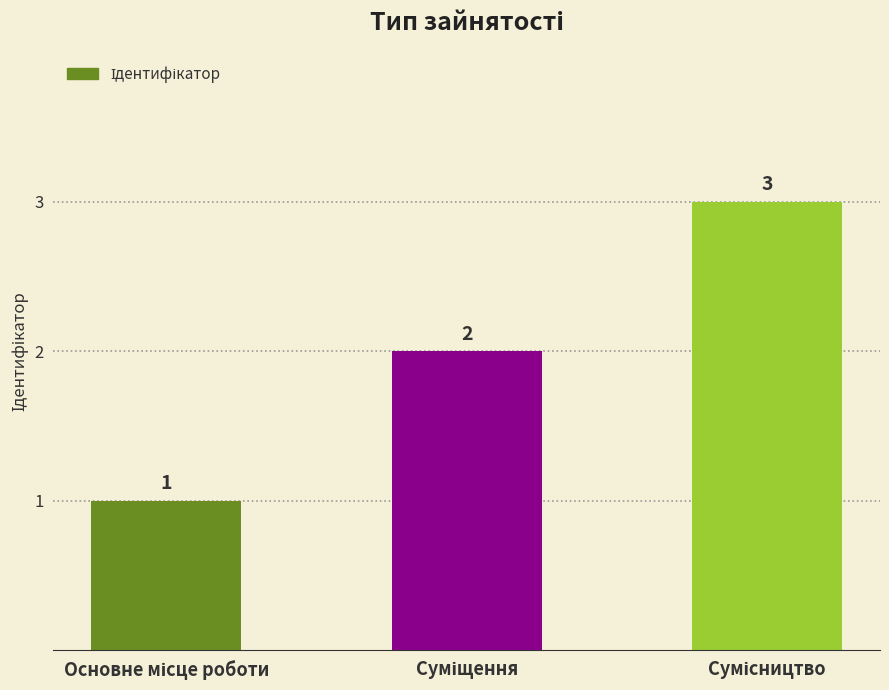

What is the sum of all values?

6